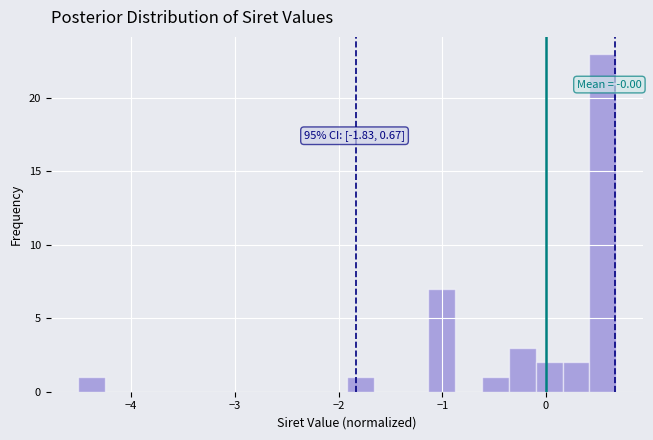

Around what value on the x-axis is the tallest bar? Give the approximate position of its centre, as read against the axis.

0.6